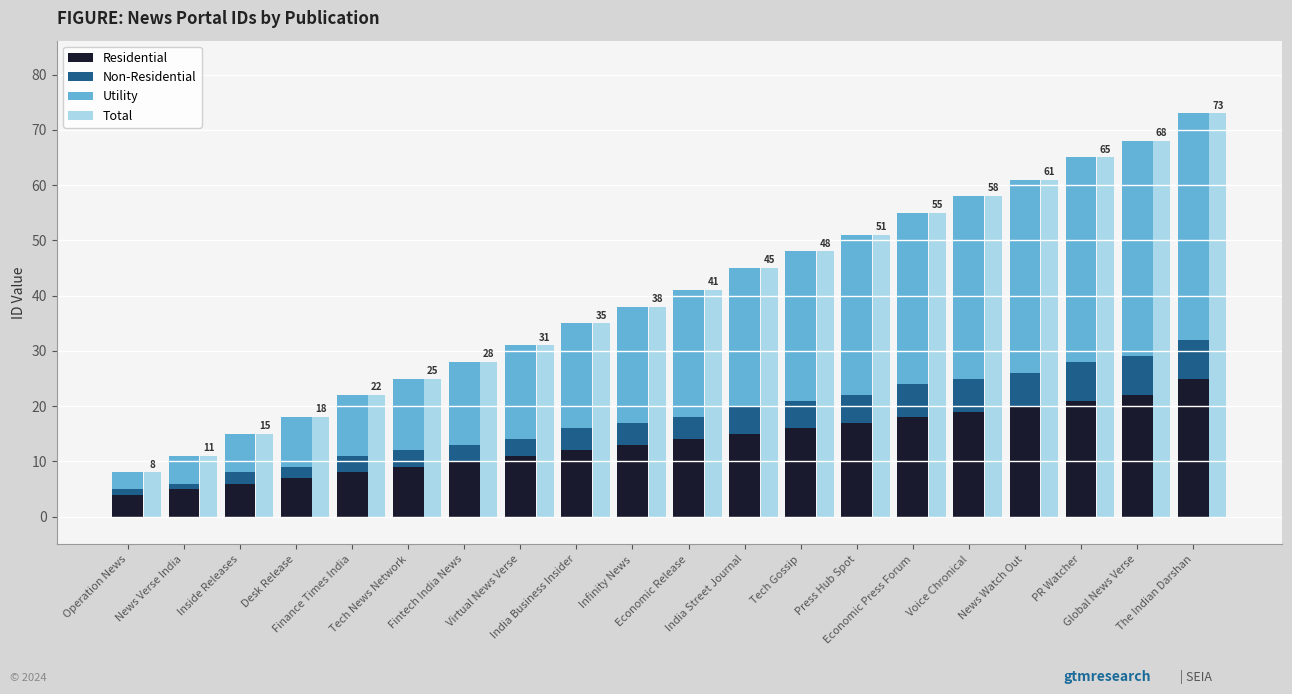

What is the label of the 19th bar from the left?

Global News Verse